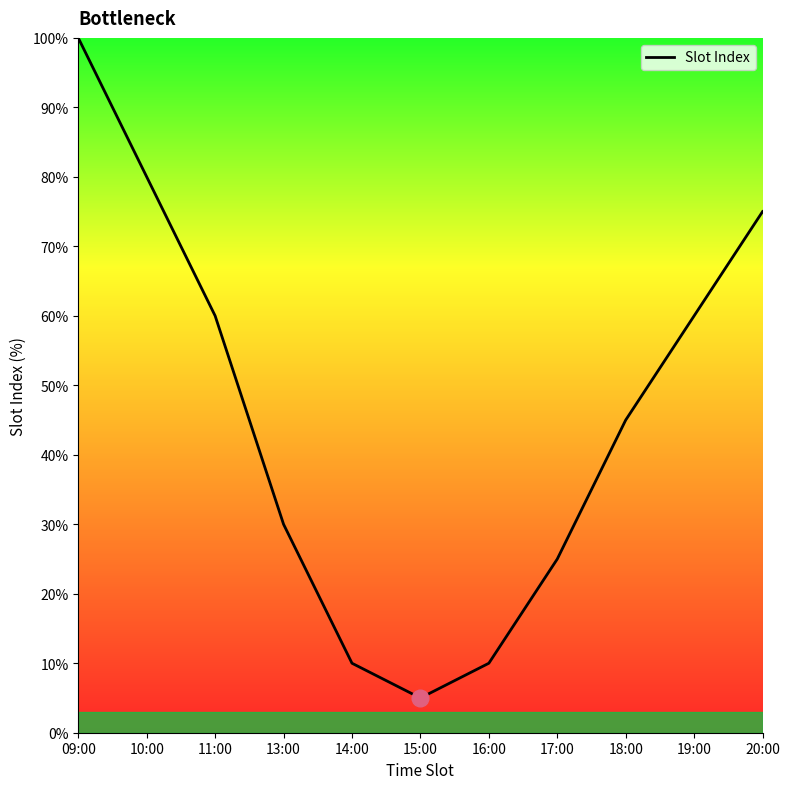

How many lines are shown in the chart?

1